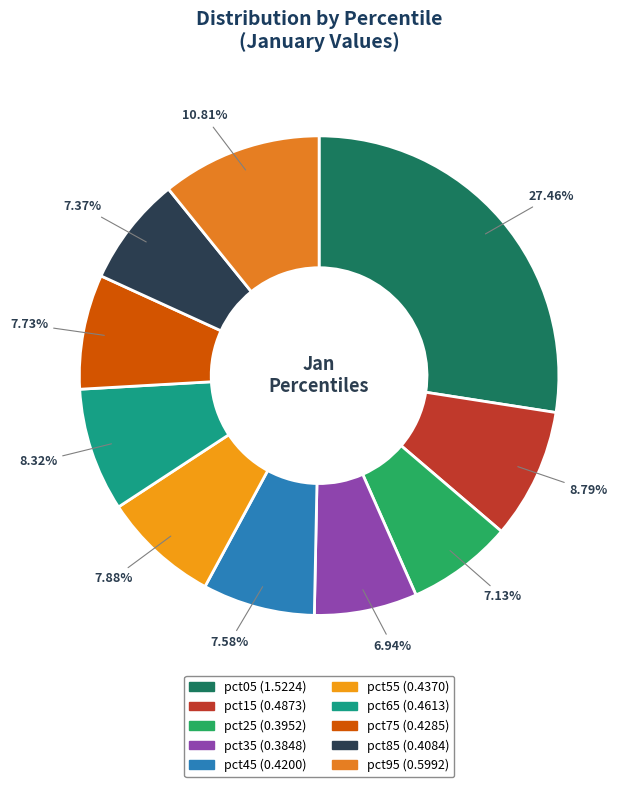

Is there any slice that represents more than half of the pie?

No